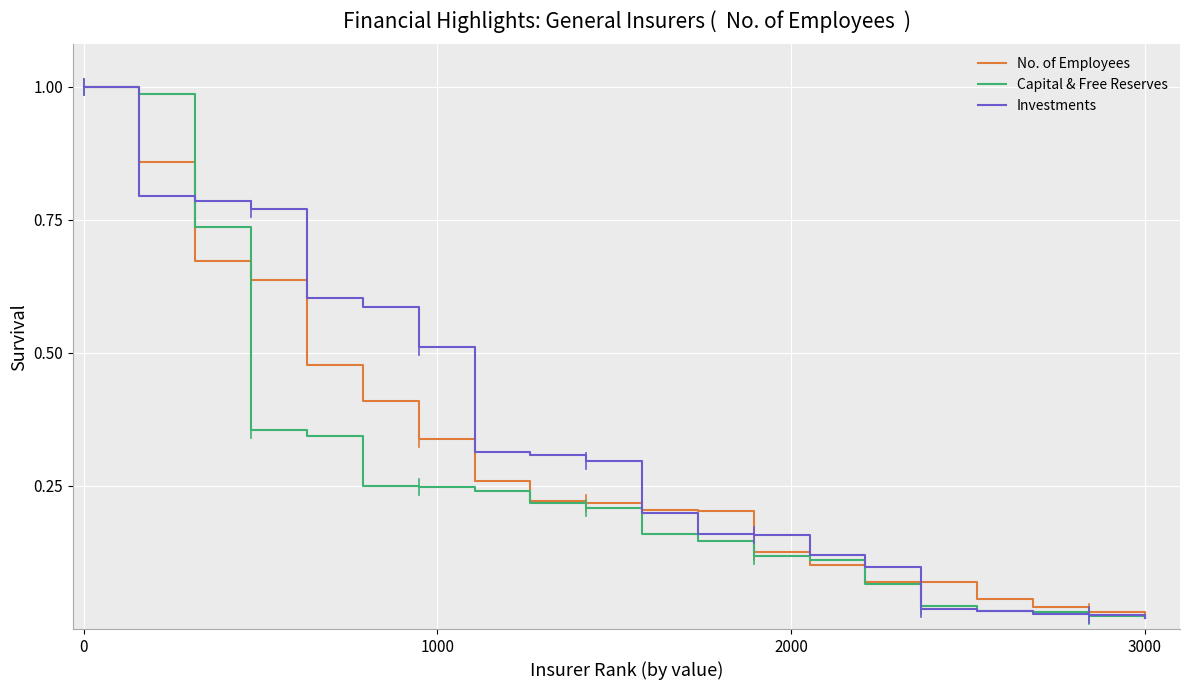

Does the chart display data point markers on the line(s)?

No